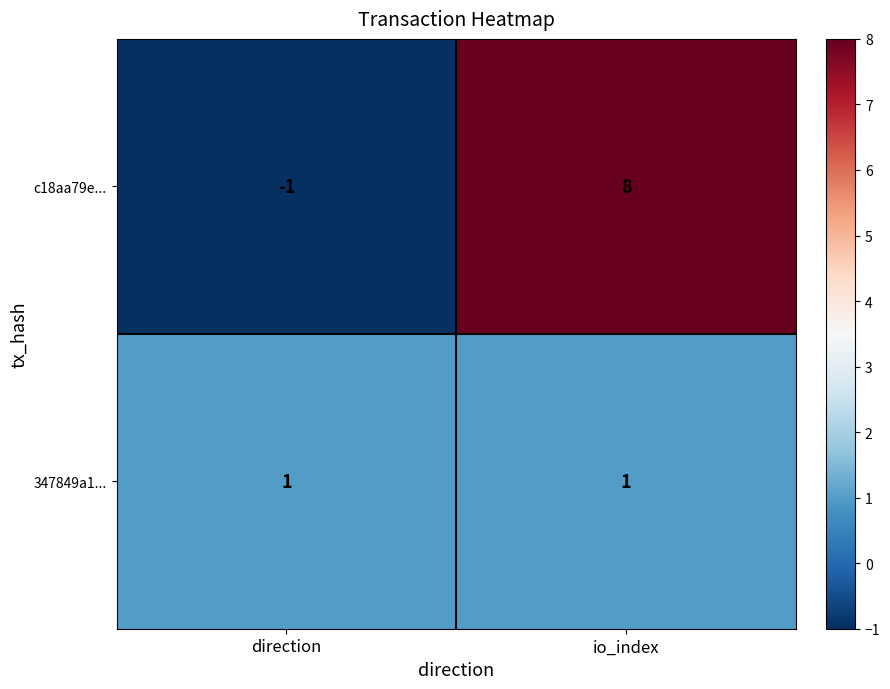

Is the value of c18aa79e... at direction greater than the value of 347849a1... at io_index?

No